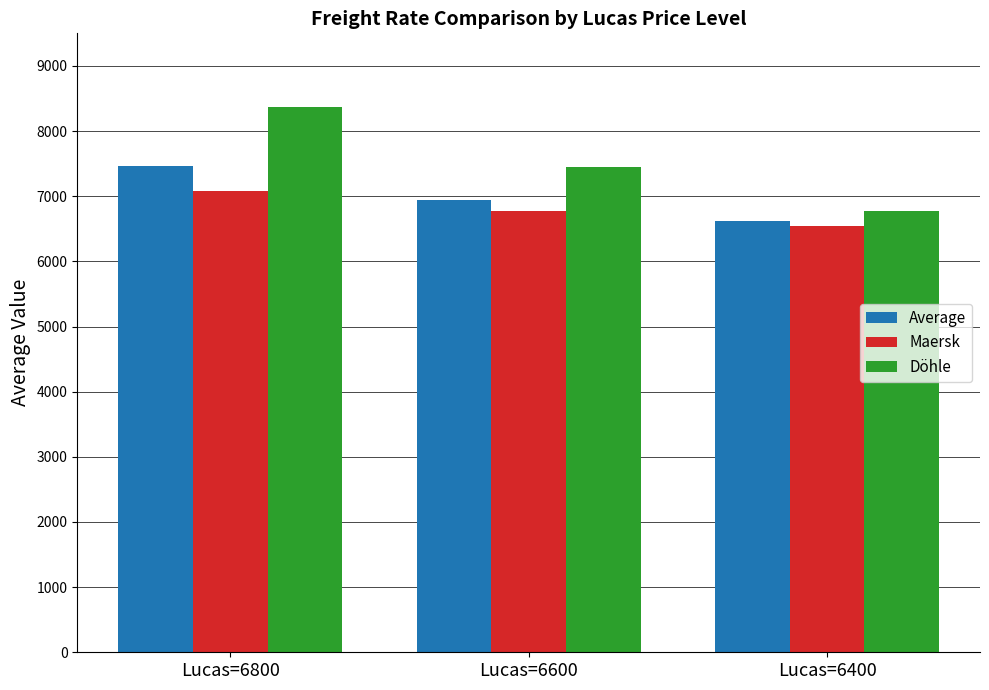

How many values in the Döhle series are below 7450?

1